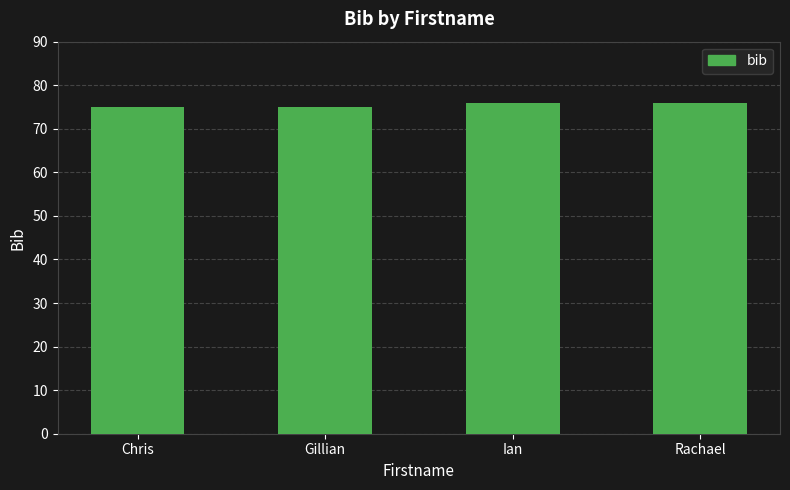

What is the difference between the maximum and minimum values?

1